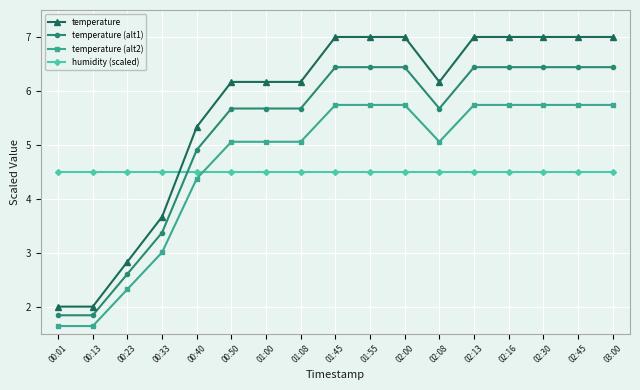

Which series has the widest spread of values?

temperature